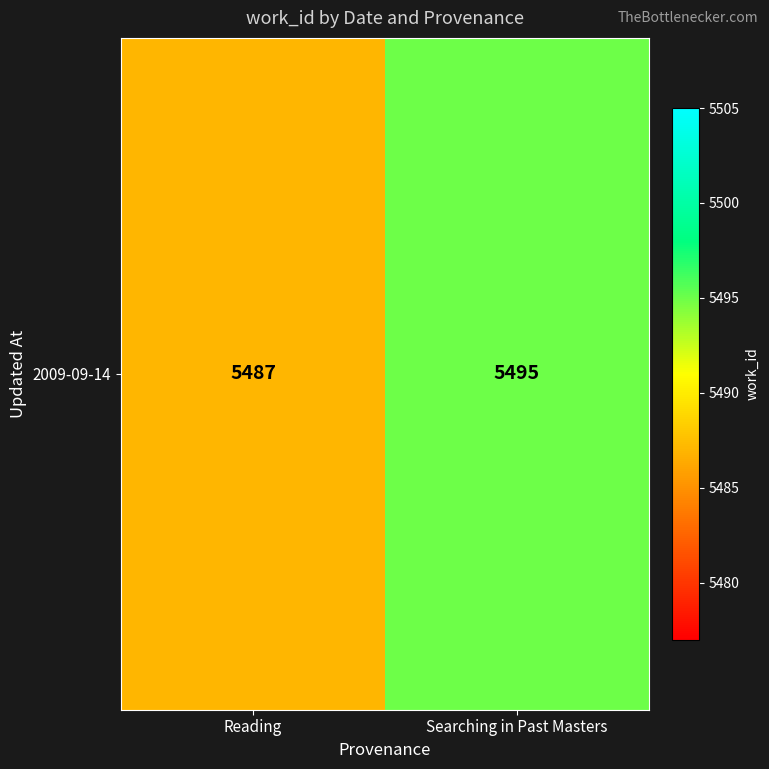

Which has a higher value, Searching in Past Masters or Reading?

Searching in Past Masters